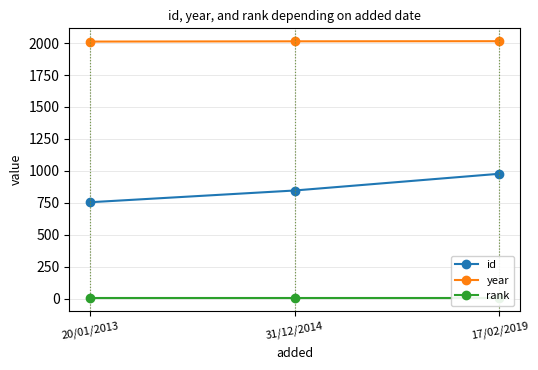

What is the value of the year point at the 1st from the left?

2012